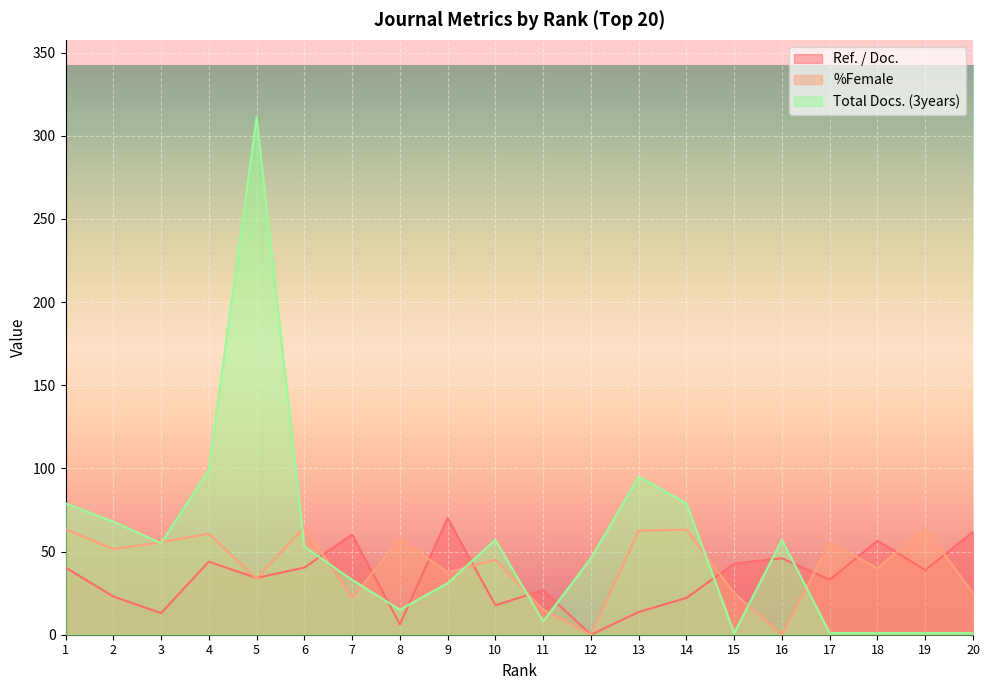

How many lines are shown in the chart?

3